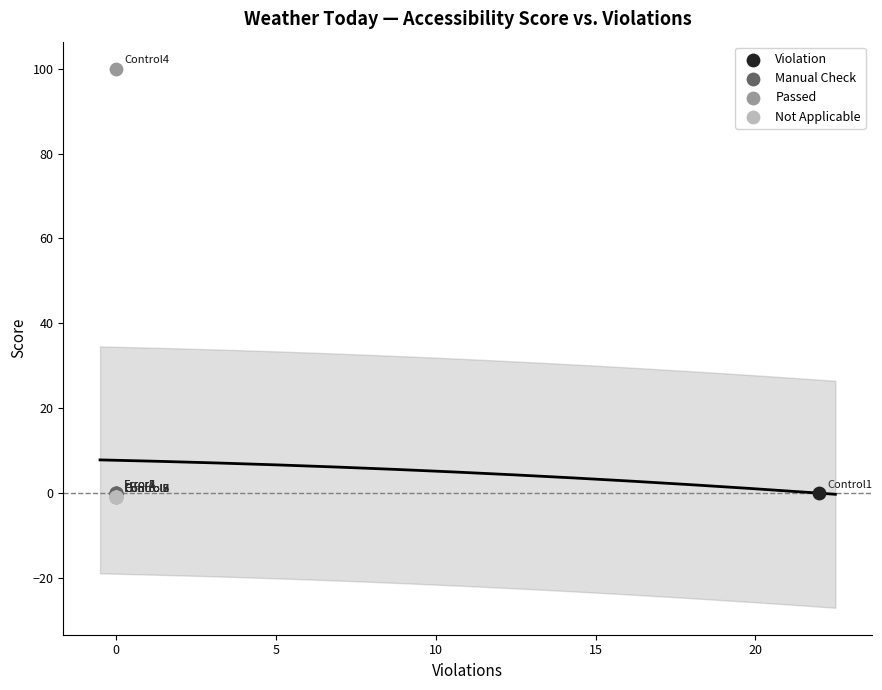

What are all the series names shown in the legend?

Violation, Manual Check, Passed, Not Applicable